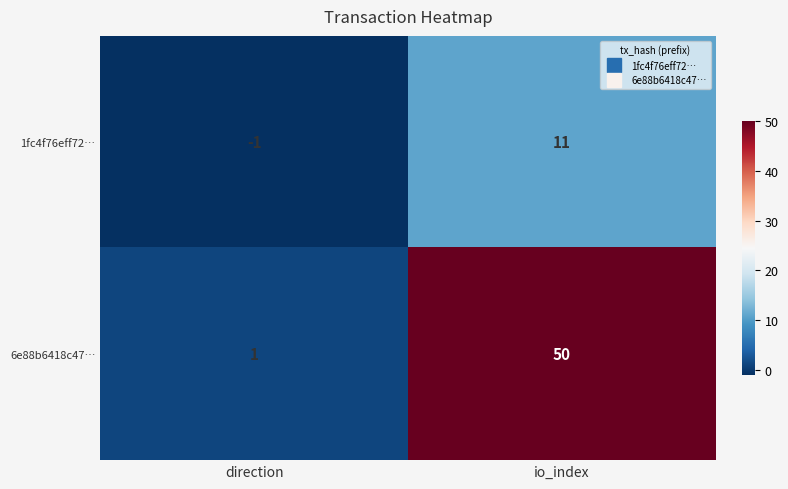

Rank the series by their maximum value, from lowest to highest.

1fc4f76eff72…, 6e88b6418c47…